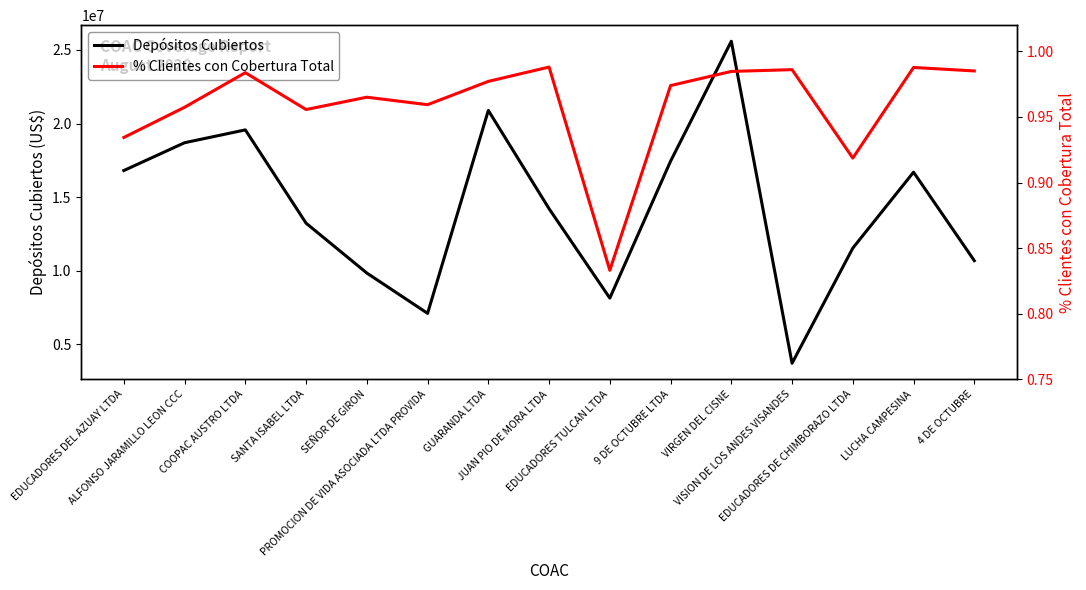

At EDUCADORES DEL AZUAY LTDA, list the series in order from smallest to largest.

% Clientes con Cobertura Total, Depósitos Cubiertos